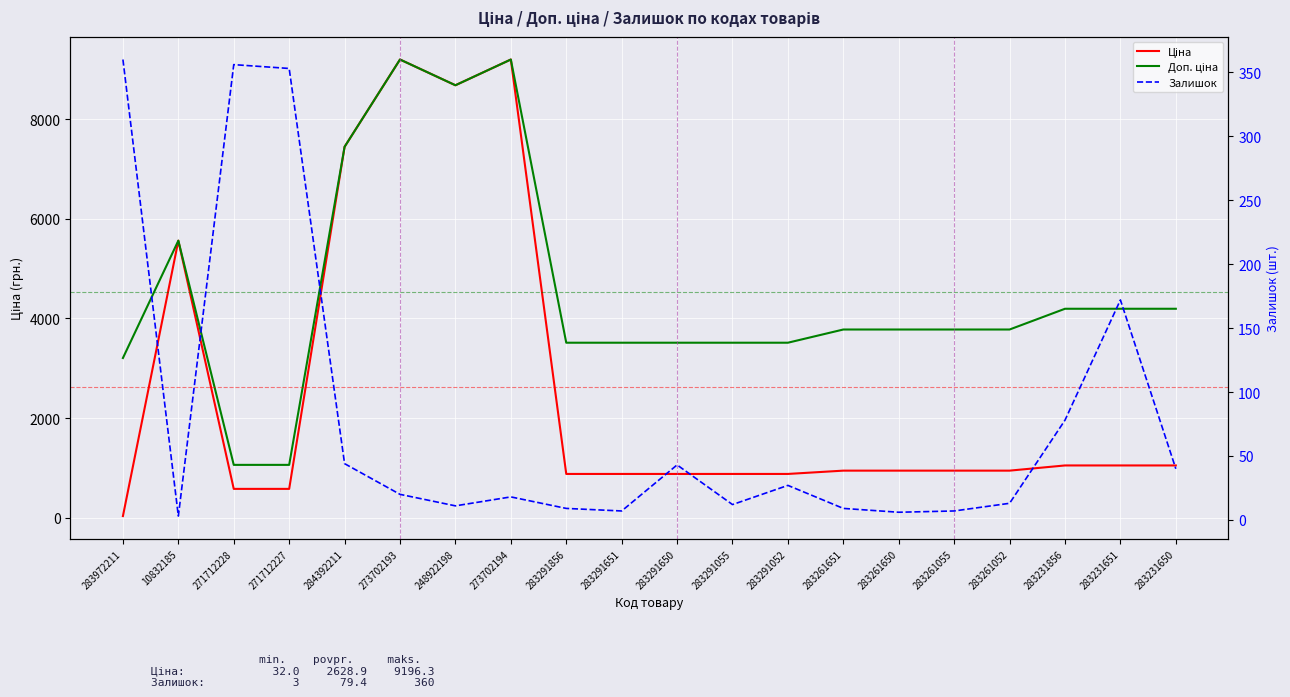

The value of Доп. ціна at 283291052 is 3511.9. True or false?

True